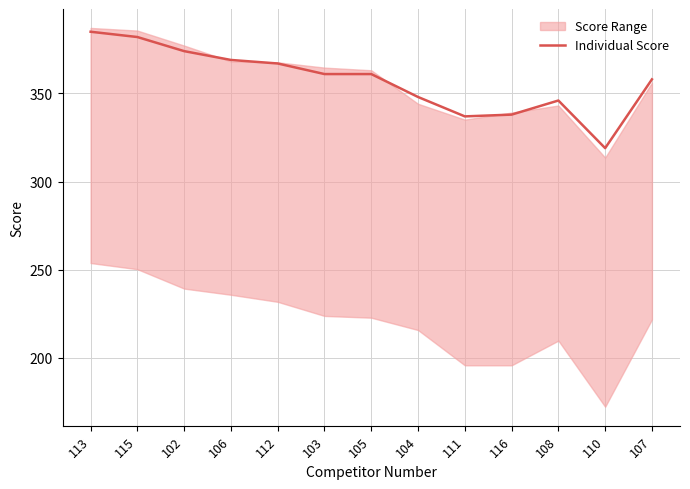

Reading left to right, list all the values displayed in this chart.

385	382	374	369	367	361	361	348	337	338	346	319	358